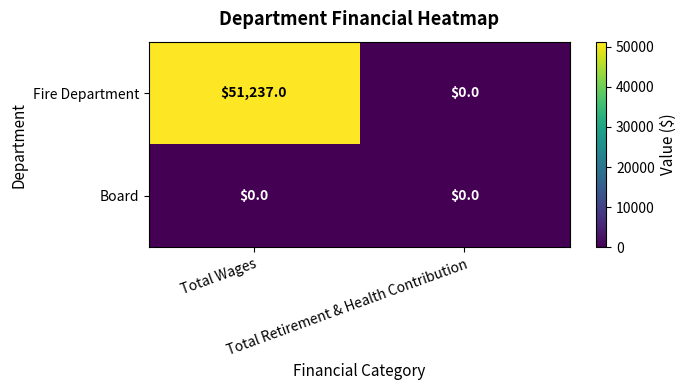

List the series in order of their overall mean, highest first.

Fire Department, Board